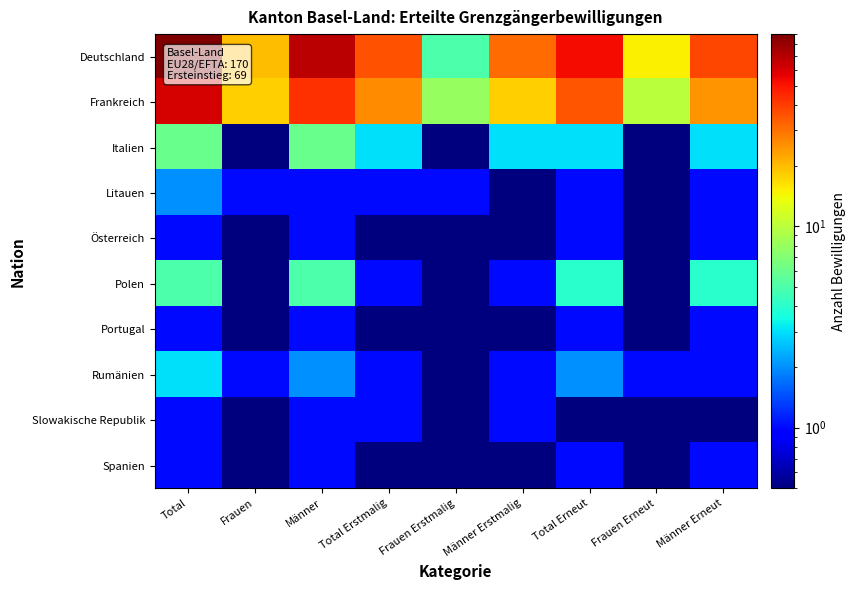

At which category does the chart reach its peak across all series?

Total